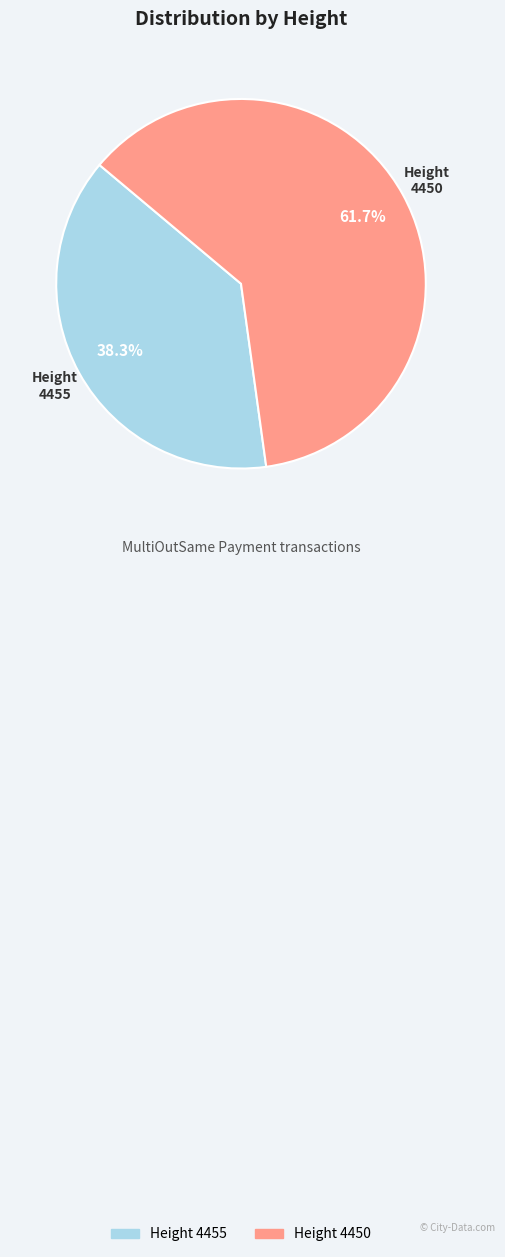

To the nearest percent, what is the difference between the largest and smallest slice percentages?

23%